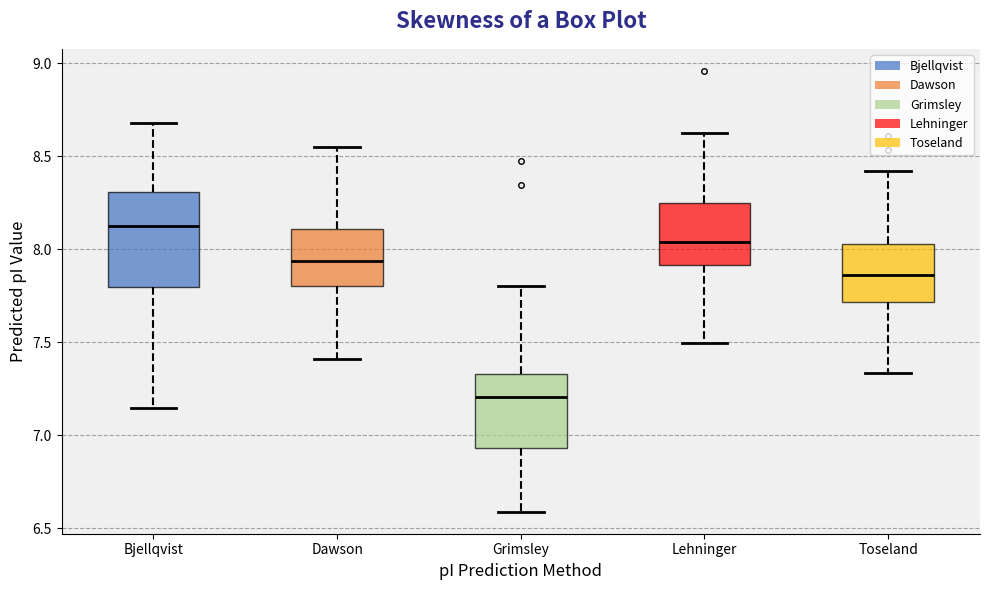

Reading left to right, transcribe this box plot: for each box, give where its median line is, the range the box spans, and where its two whiskers end, as read against the y-axis. The values are not printed on the chart, so give them approximately, as read against the axis.

Bjellqvist: median 8.15, box 7.80 to 8.30, whiskers 7.15 to 8.70
Dawson: median 7.95, box 7.80 to 8.10, whiskers 7.40 to 8.55
Grimsley: median 7.20, box 6.95 to 7.35, whiskers 6.60 to 7.80
Lehninger: median 8.05, box 7.90 to 8.25, whiskers 7.50 to 8.60
Toseland: median 7.85, box 7.70 to 8.05, whiskers 7.35 to 8.40